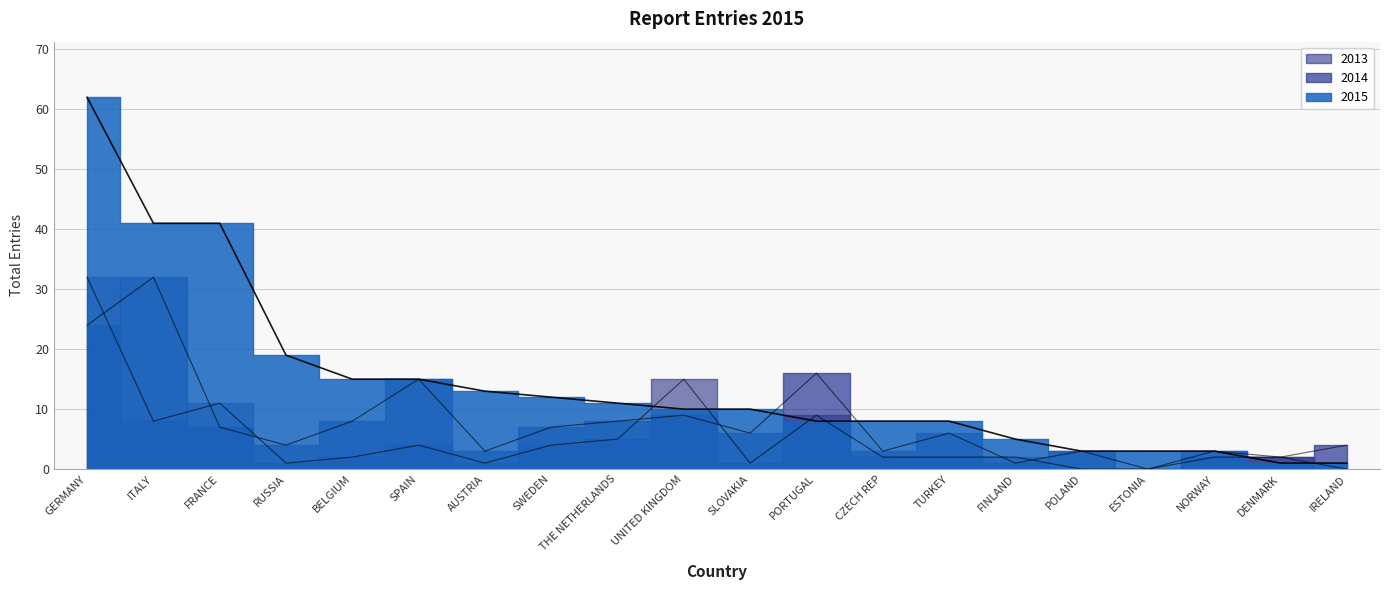

Which has a higher value, SPAIN or AUSTRIA?

SPAIN